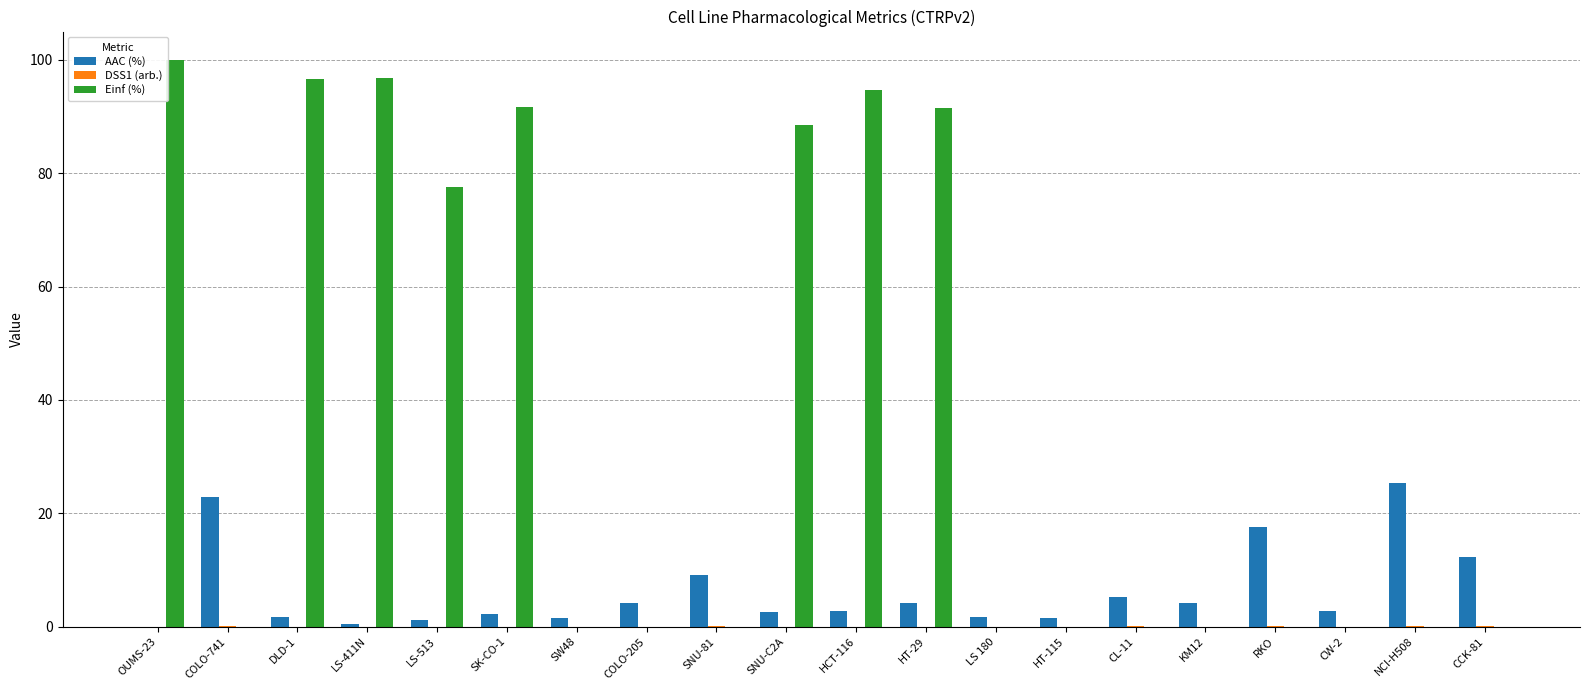

Is it true that Einf (%) equals 0.0 at CCK-81?

True